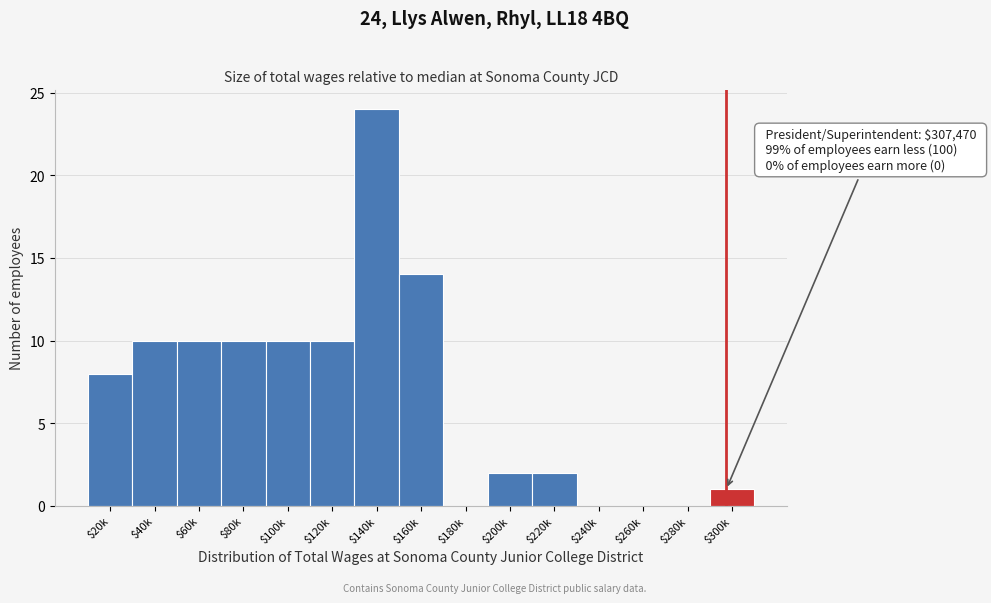

The value at $300k is 1. True or false?

True